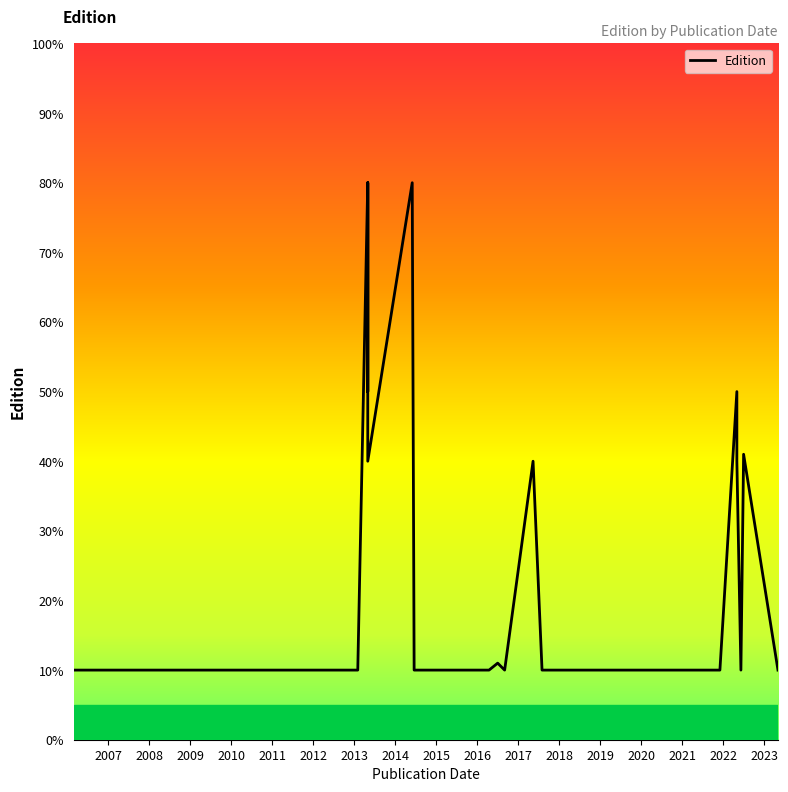

True or false: the data shows 0.5 at 17.

False